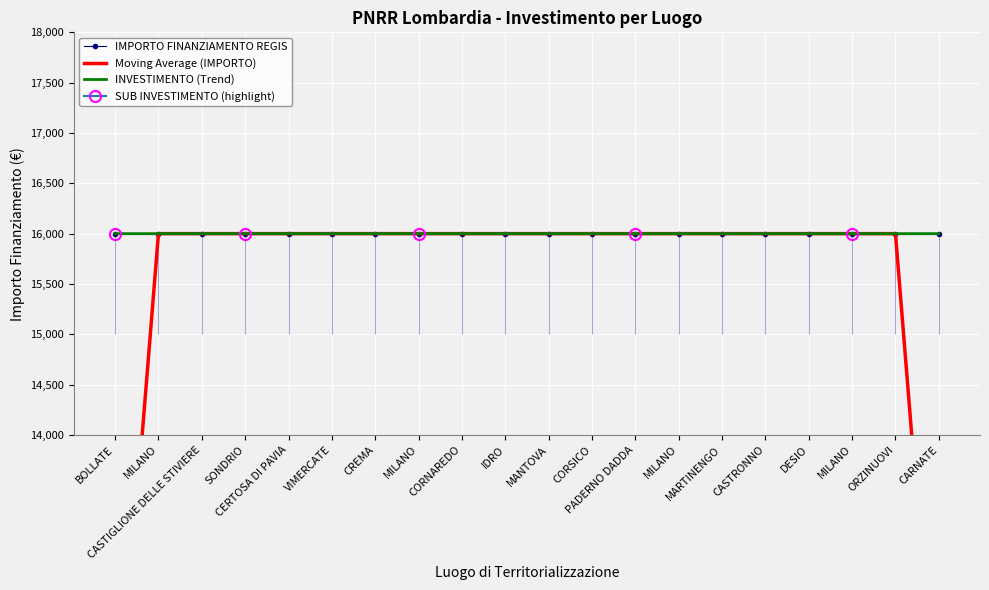

Which series has the largest total across all categories?

IMPORTO FINANZIAMENTO REGIS